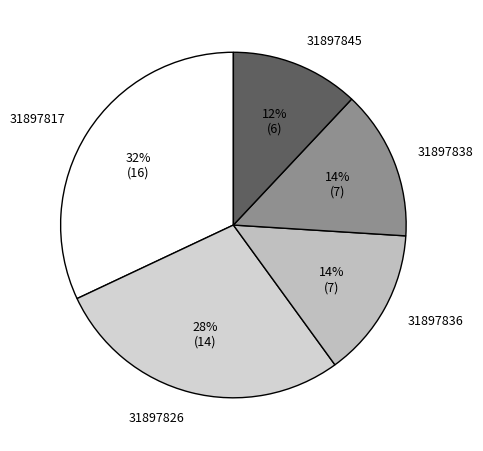

Is the sum of 31897845 and 31897838 greater than half?

No